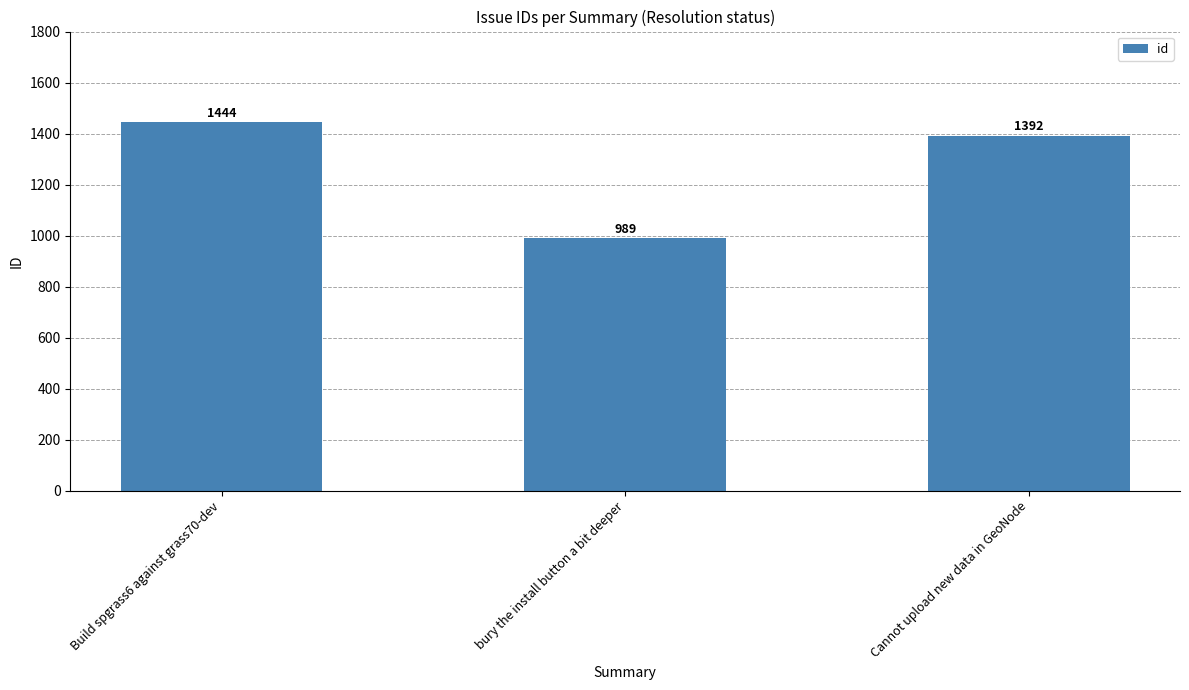

Where does the data first go above 1392?

Build spgrass6 against grass70-dev